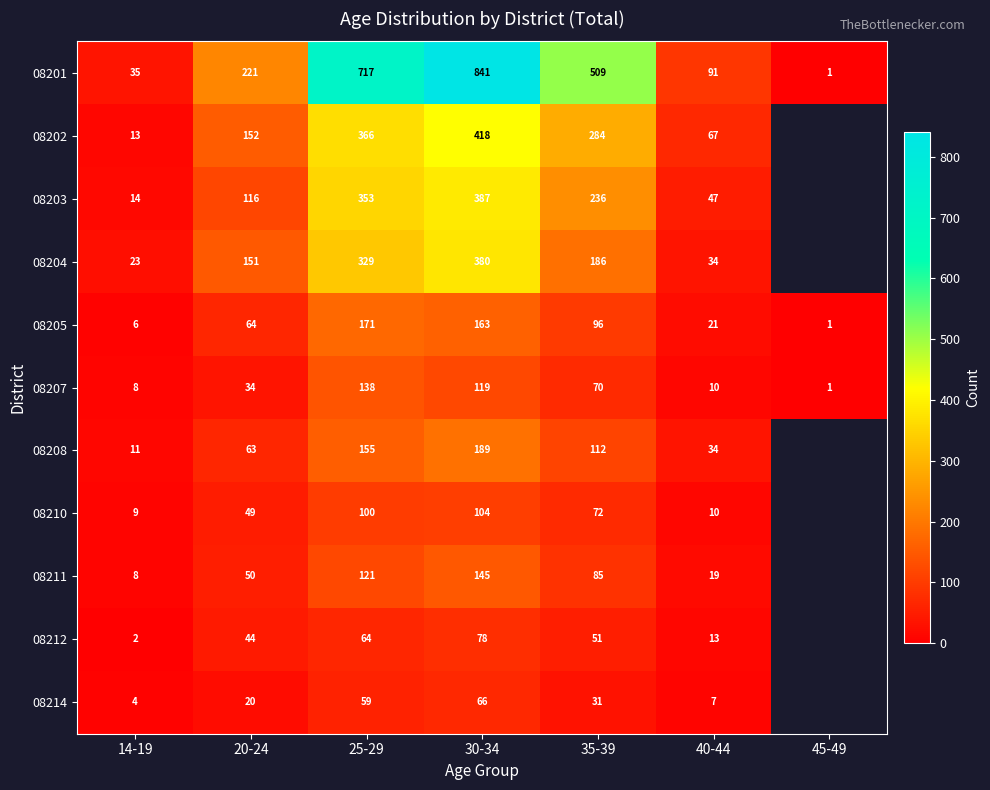

At which label is 08205 closest to 86?

35-39